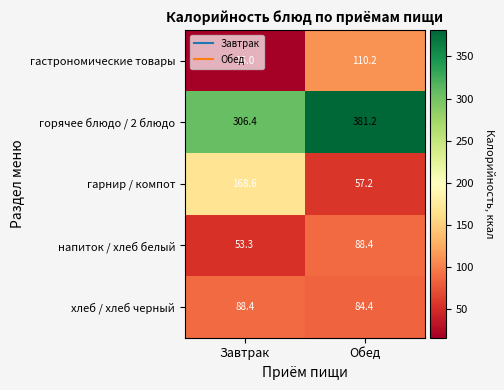

How many data points does each series have?

2